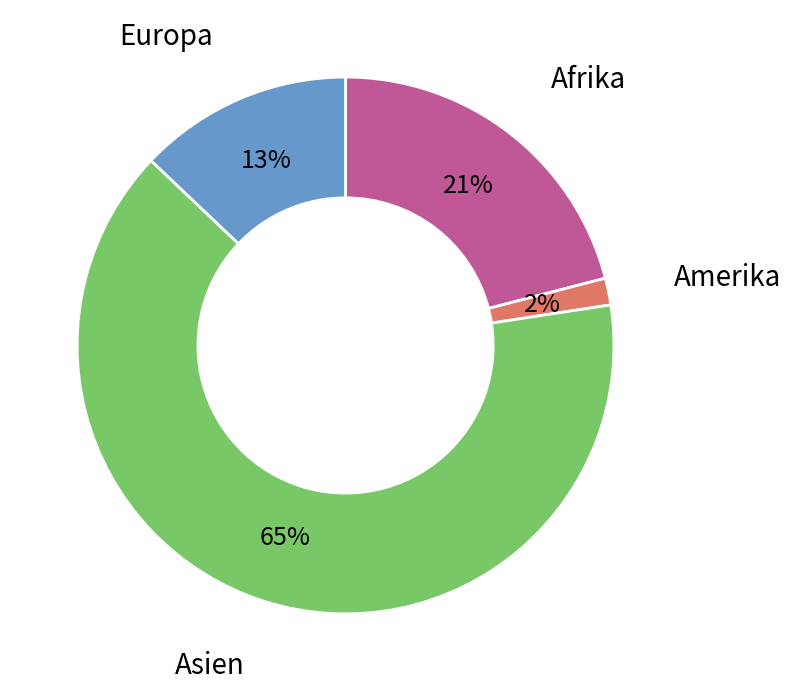

Rank the categories by value from highest to lowest.

Asien, Afrika, Europa, Amerika